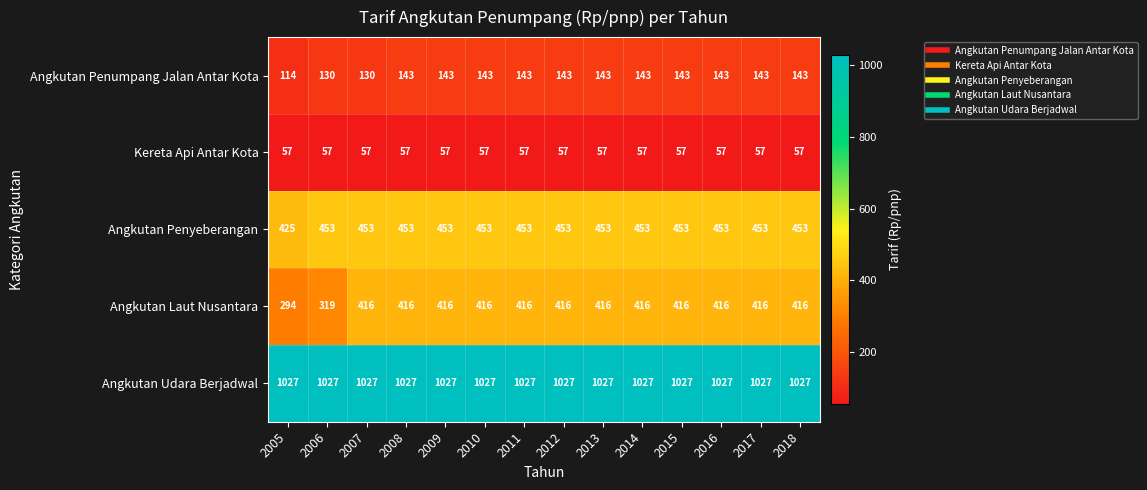

Which series has the largest range (max minus min)?

Angkutan Laut Nusantara